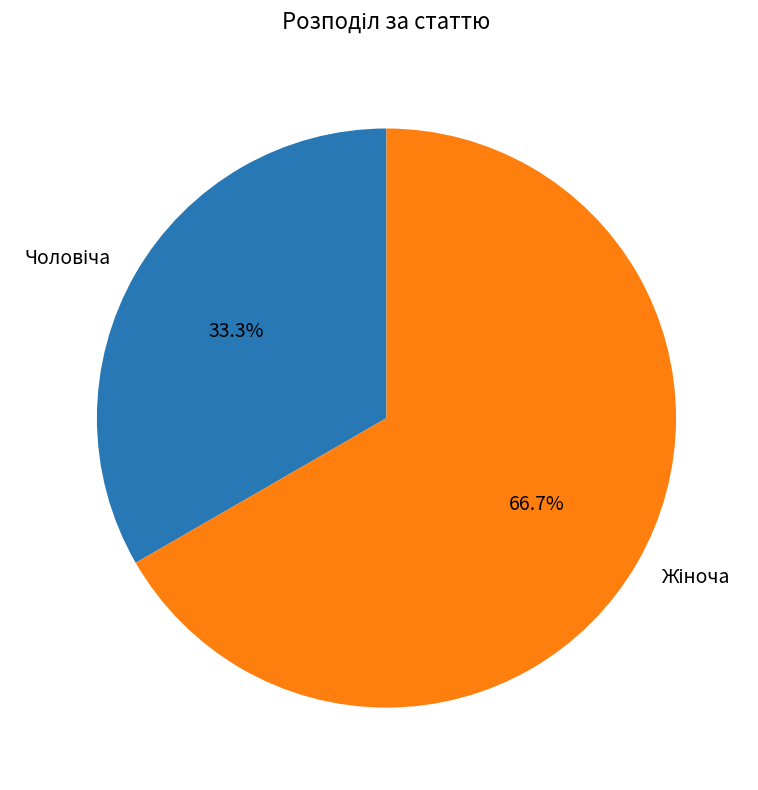

Count the number of slices in the pie.

2